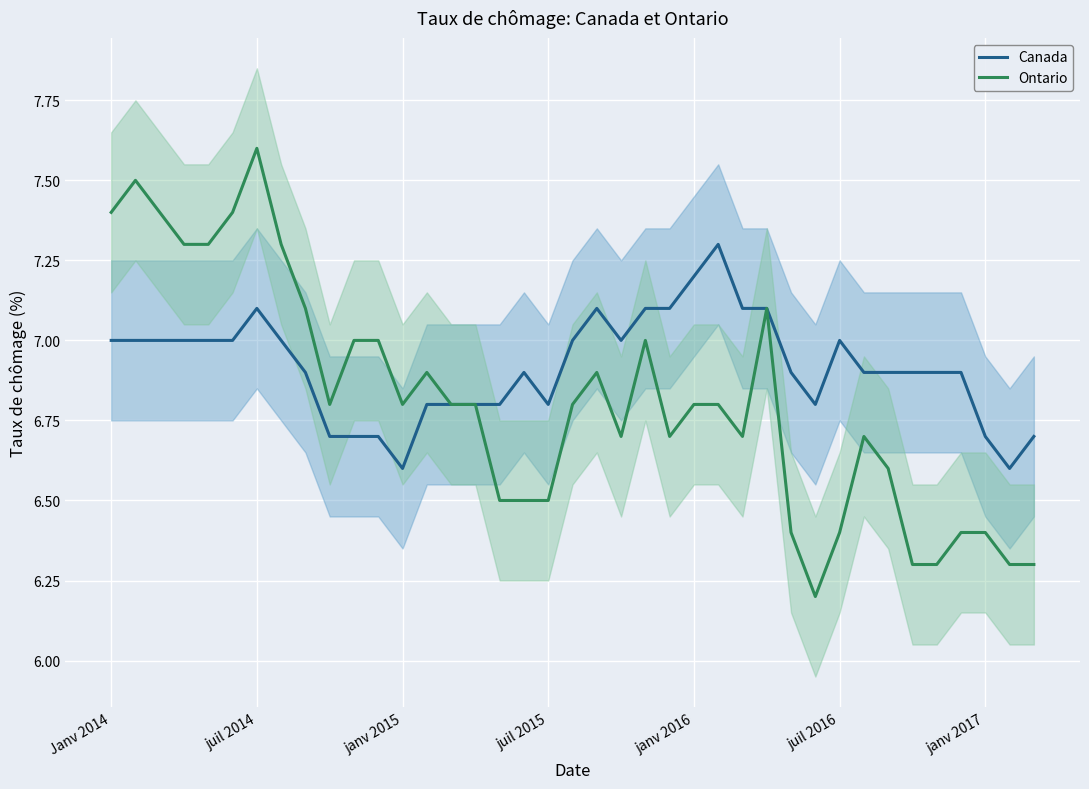

Is it true that Ontario equals 2.2 at juil 2016?

False